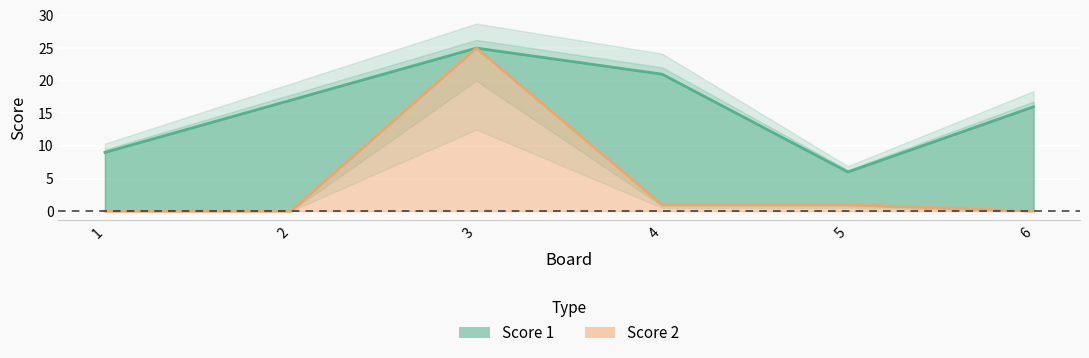

Is the value of Score 2 at 1 greater than the value of Score 1 at 3?

No